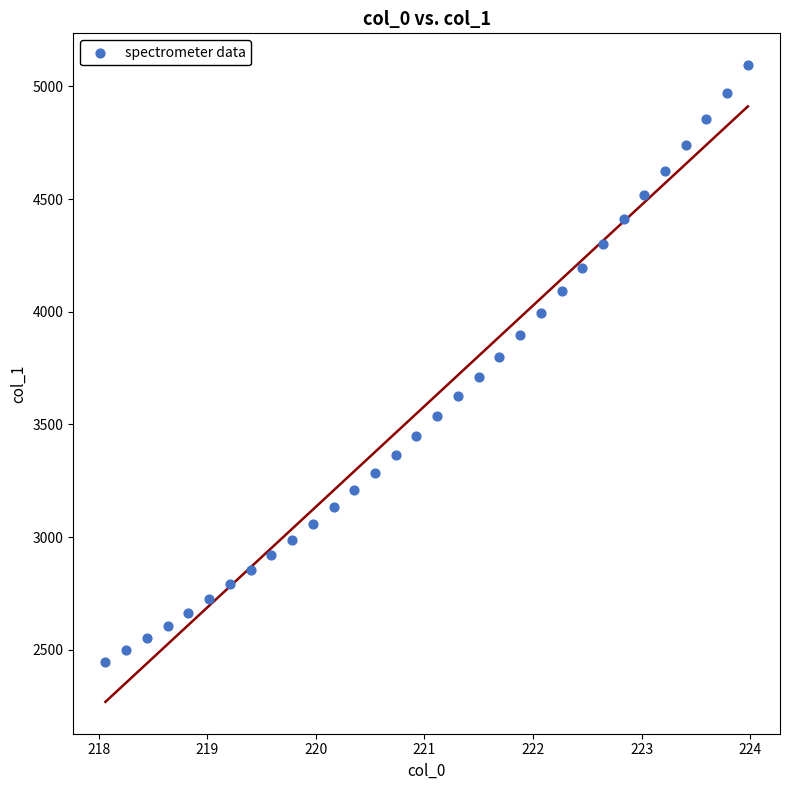

What is the range of X values (max minus min)?

5.9